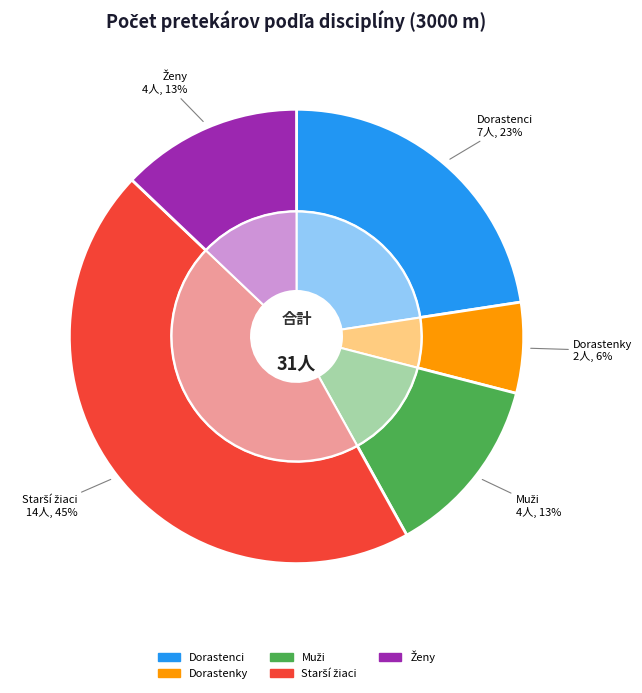

Which has a higher value, 3000 m - Starší žiaci or 3000 m - Dorastenci?

3000 m - Starší žiaci